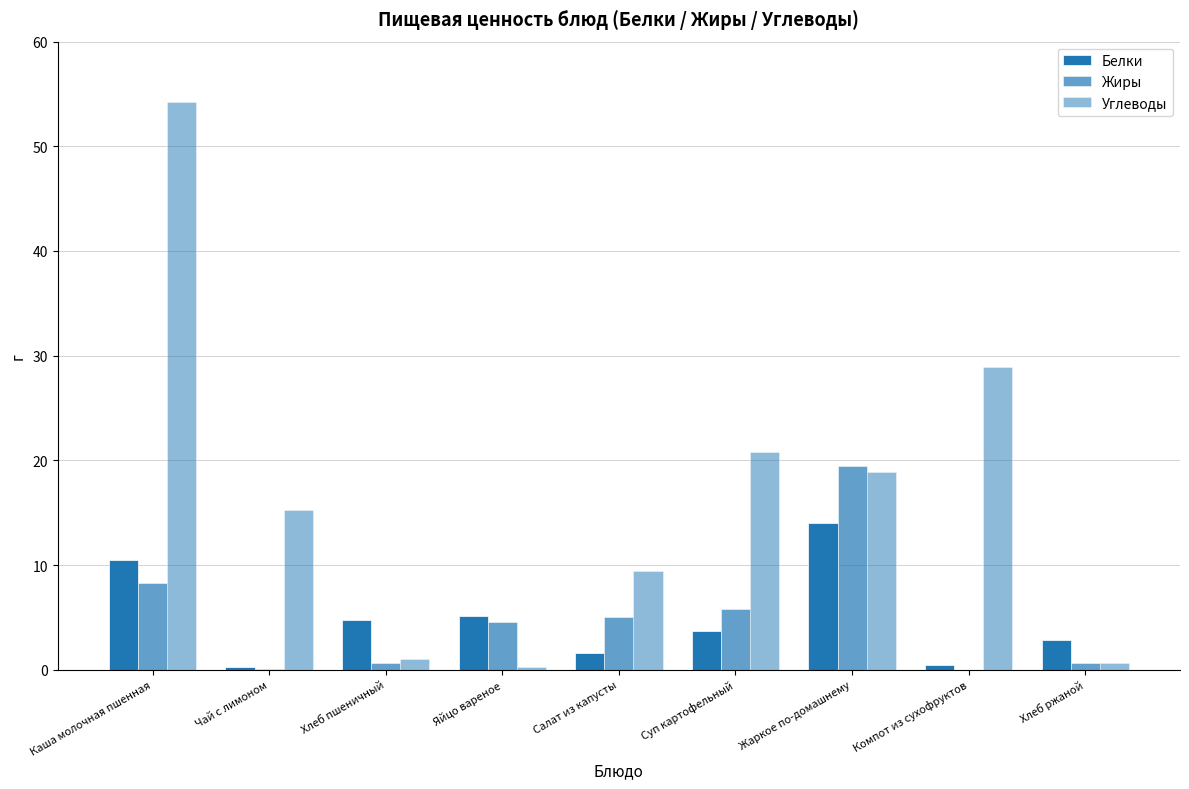

How many groups of bars are there?

9